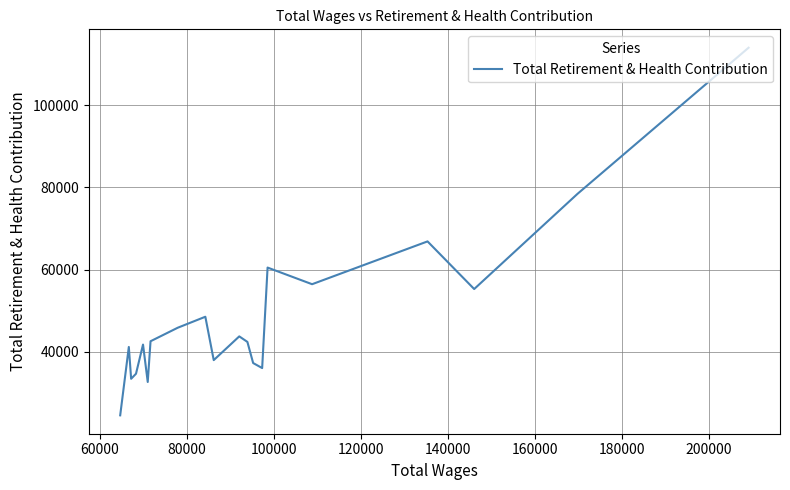

What is the difference between the maximum and minimum values?

89539